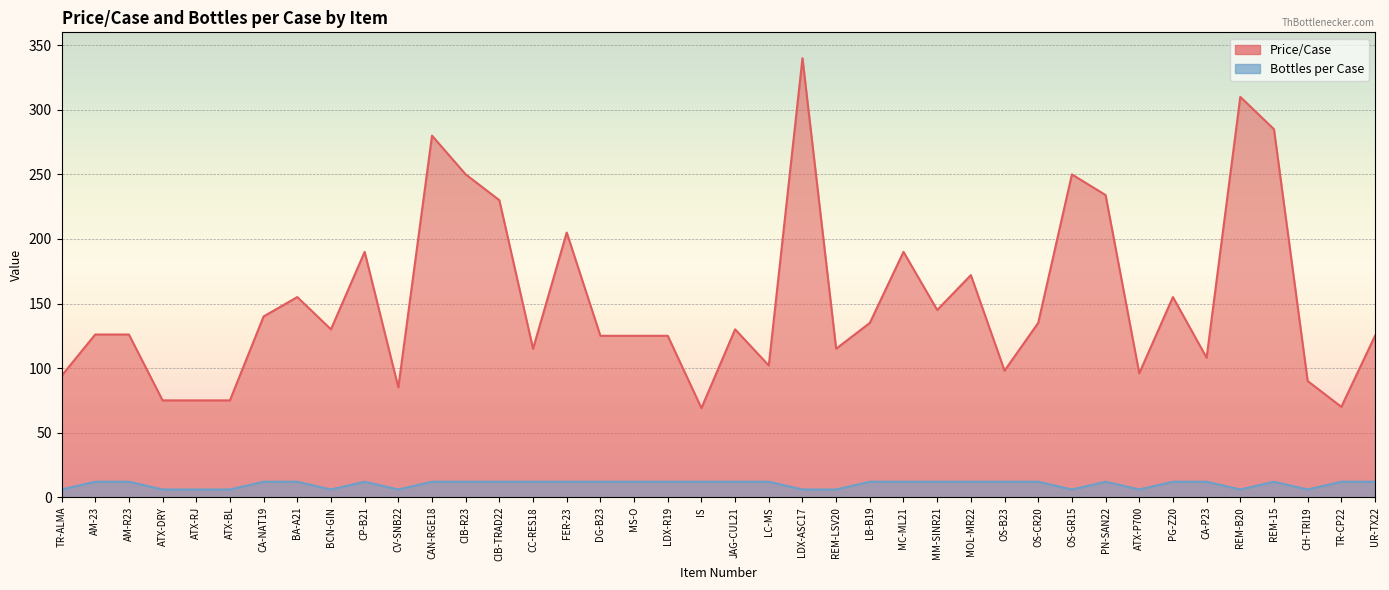

At which category does Price/Case reach its first local peak?

BA-A21